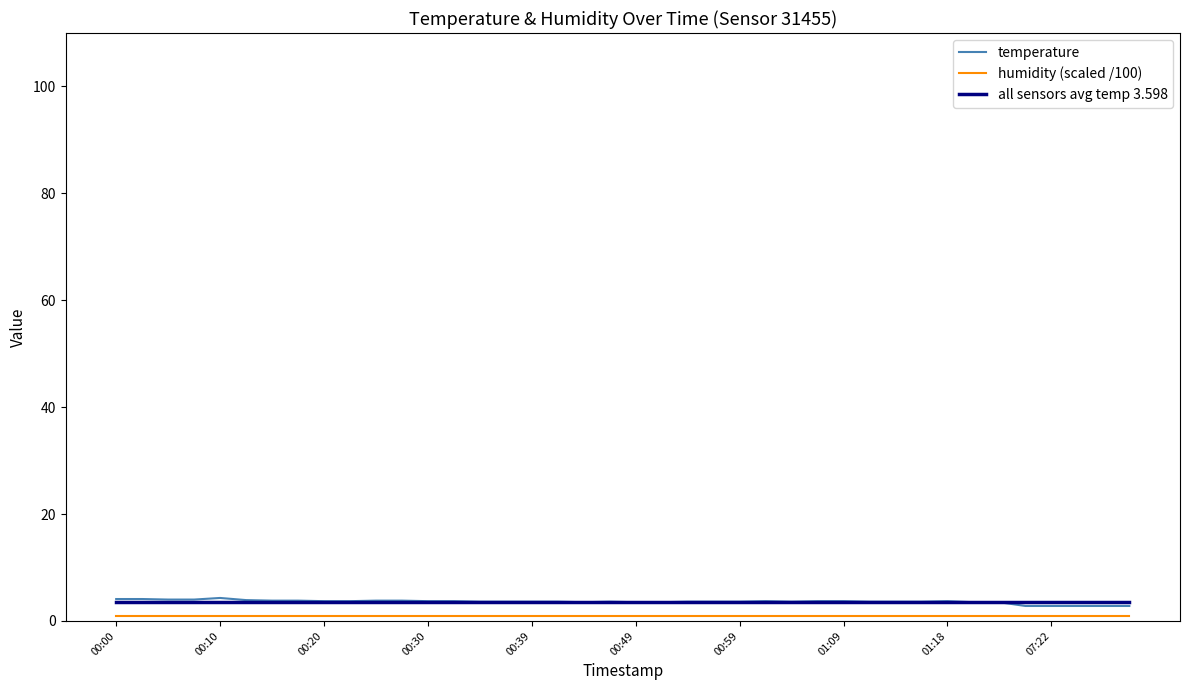

What is the lowest value of the all sensors avg temp 3.598 series?

3.6